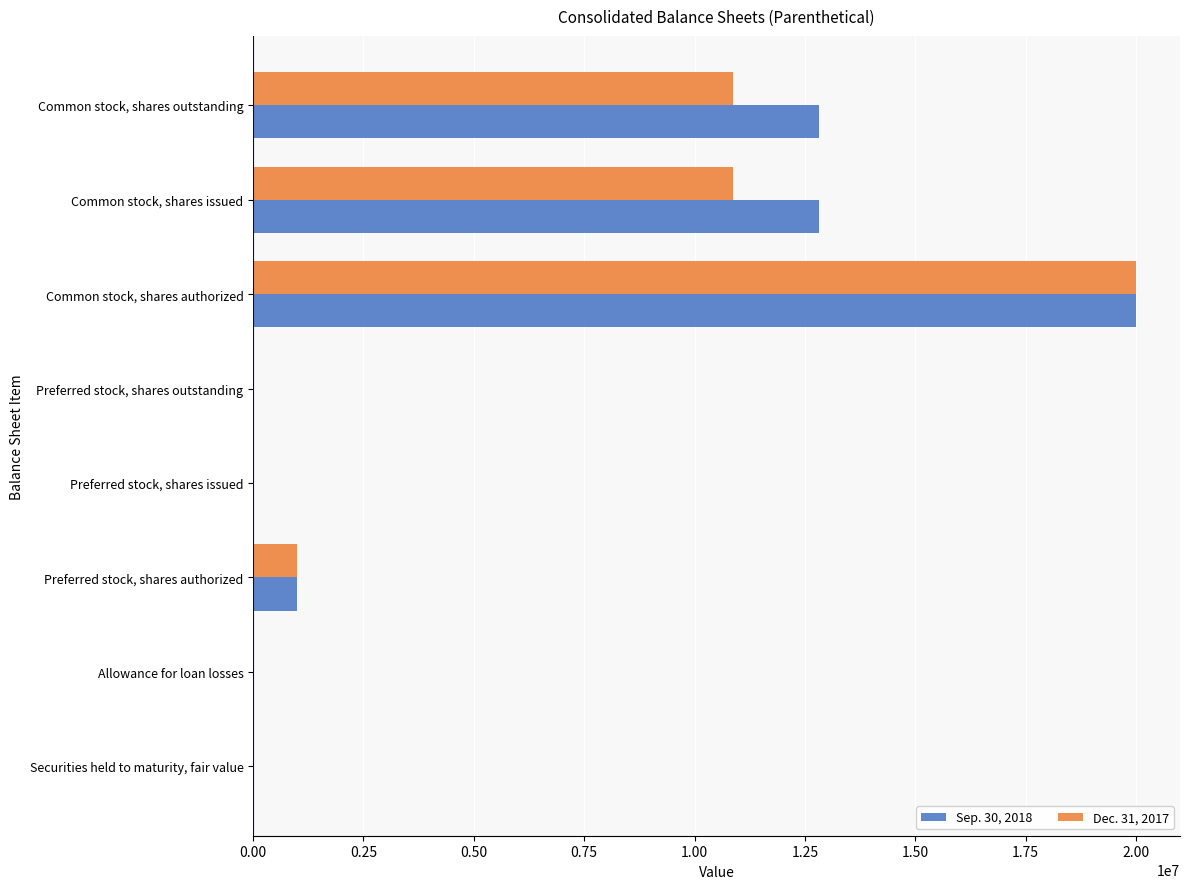

What are all the series names shown in the legend?

Sep. 30, 2018, Dec. 31, 2017